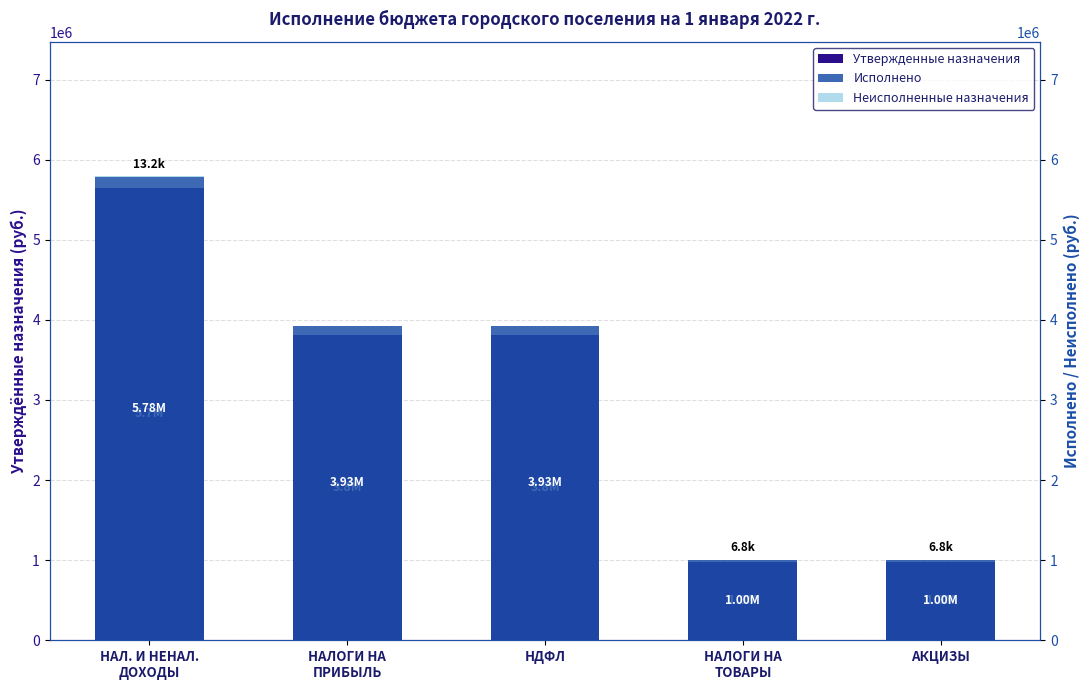

What is the label of the 4th bar from the right?

НАЛОГИ НА
ПРИБЫЛЬ